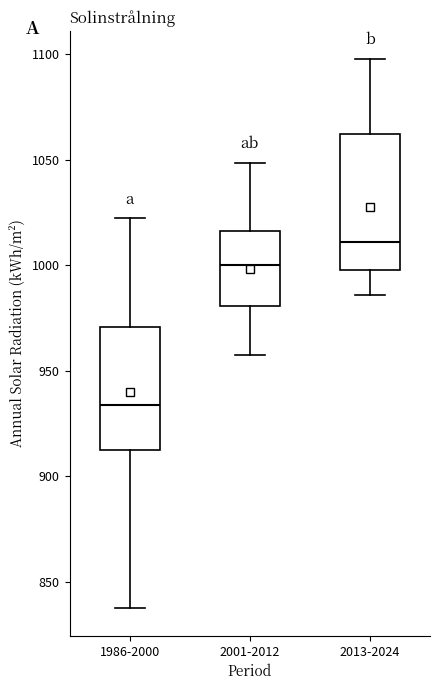

Where does the median line of the box for 1986-2000 sit on the y-axis? The values are not printed on the chart, so give them approximately, as read against the axis.

935